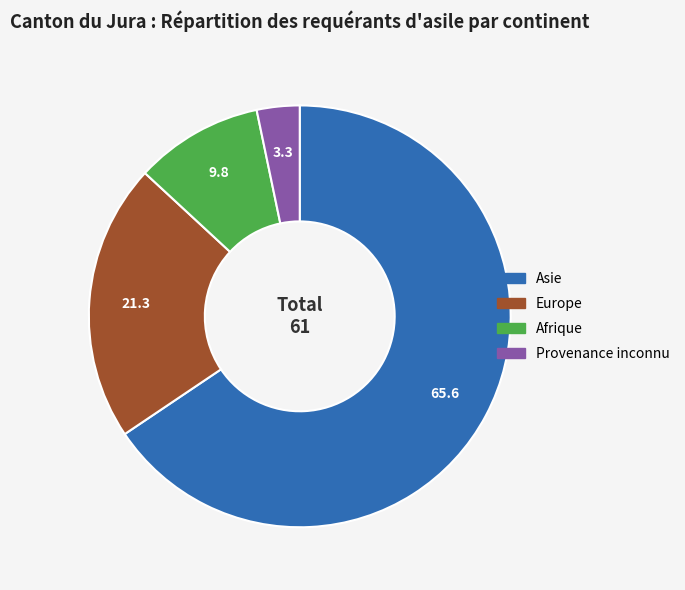

Which slice is the smallest?

Provenance inconnu